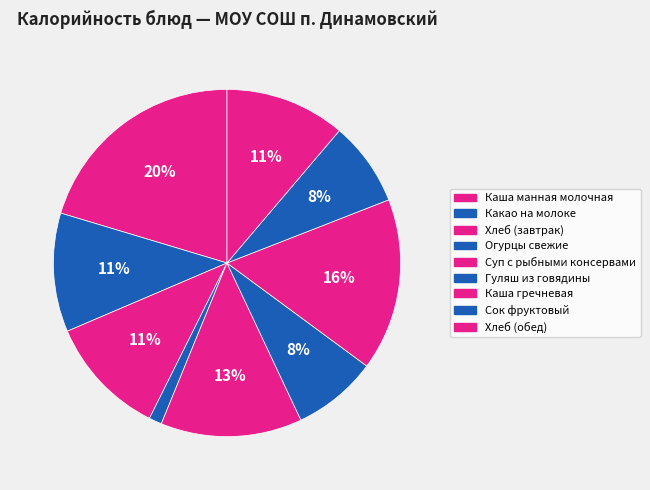

To the nearest percent, what is the average slice percentage?

11%